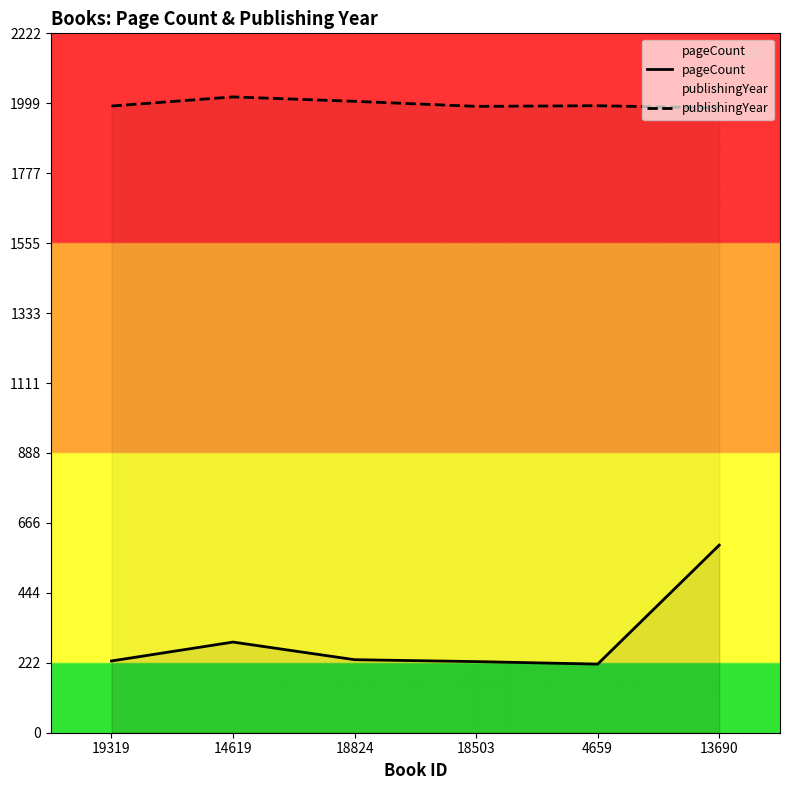

Does the chart have visible grid lines?

No